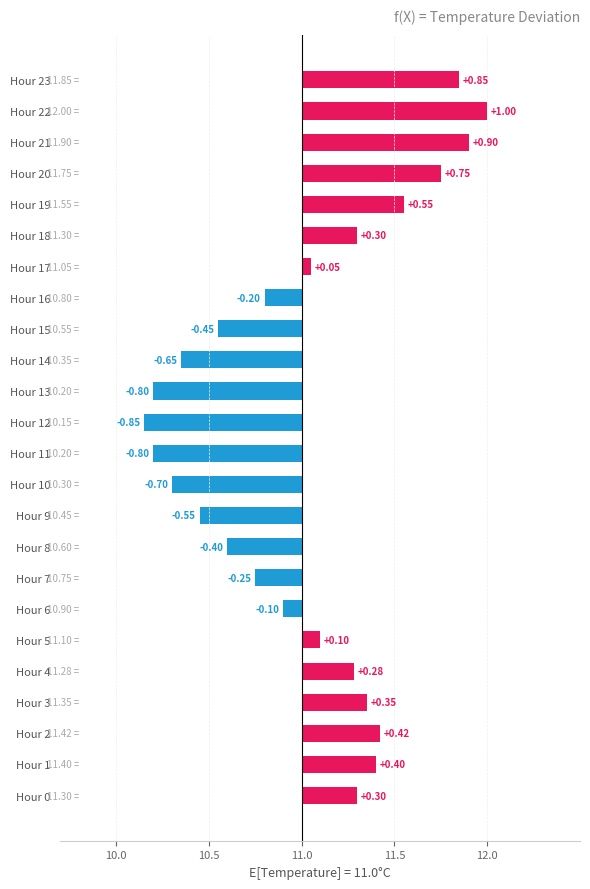

What is the label of the 8th bar from the right?

16